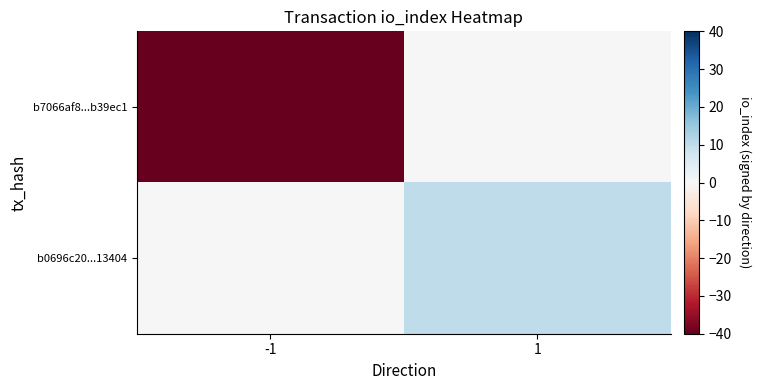

List the series in order of their peak value, highest first.

b0696c20...13404, b7066af8...b39ec1